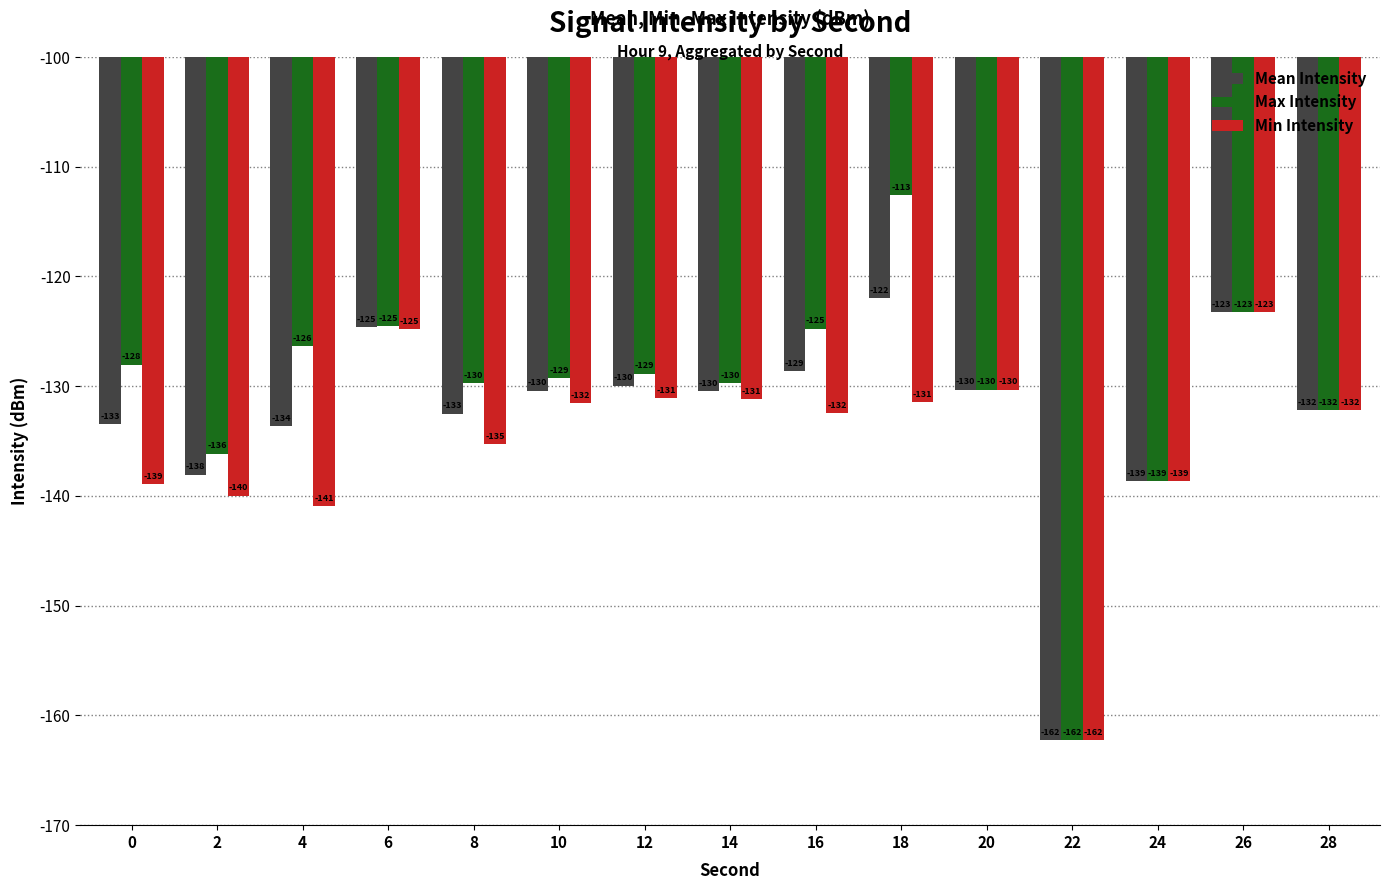

Is the value of Mean Intensity at 6 greater than the value of Min Intensity at 18?

Yes